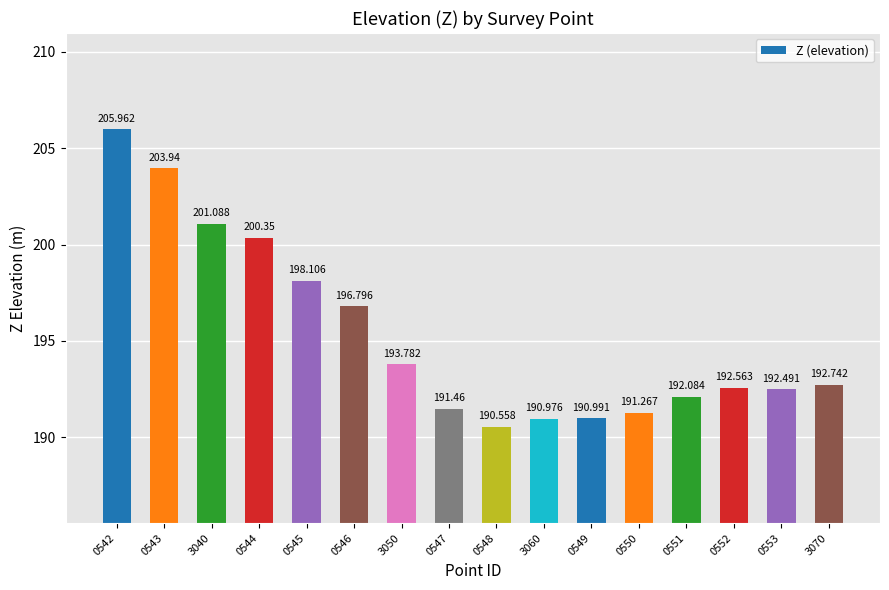

Are the bars horizontal?

No